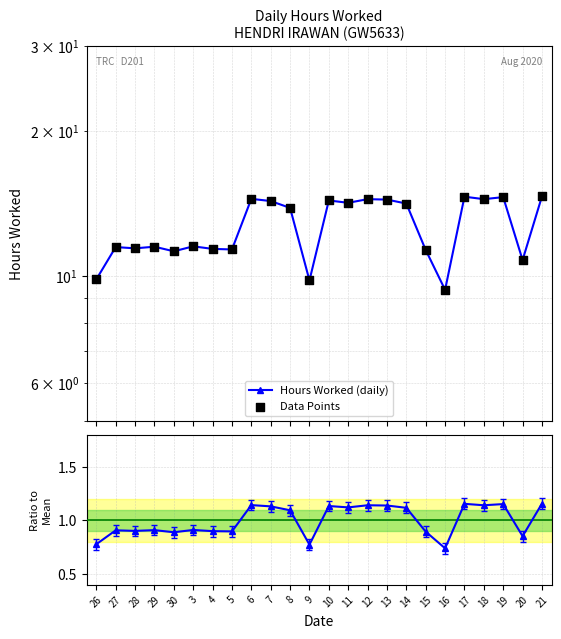

Which series contains the highest Y value?

Hours Worked (daily)